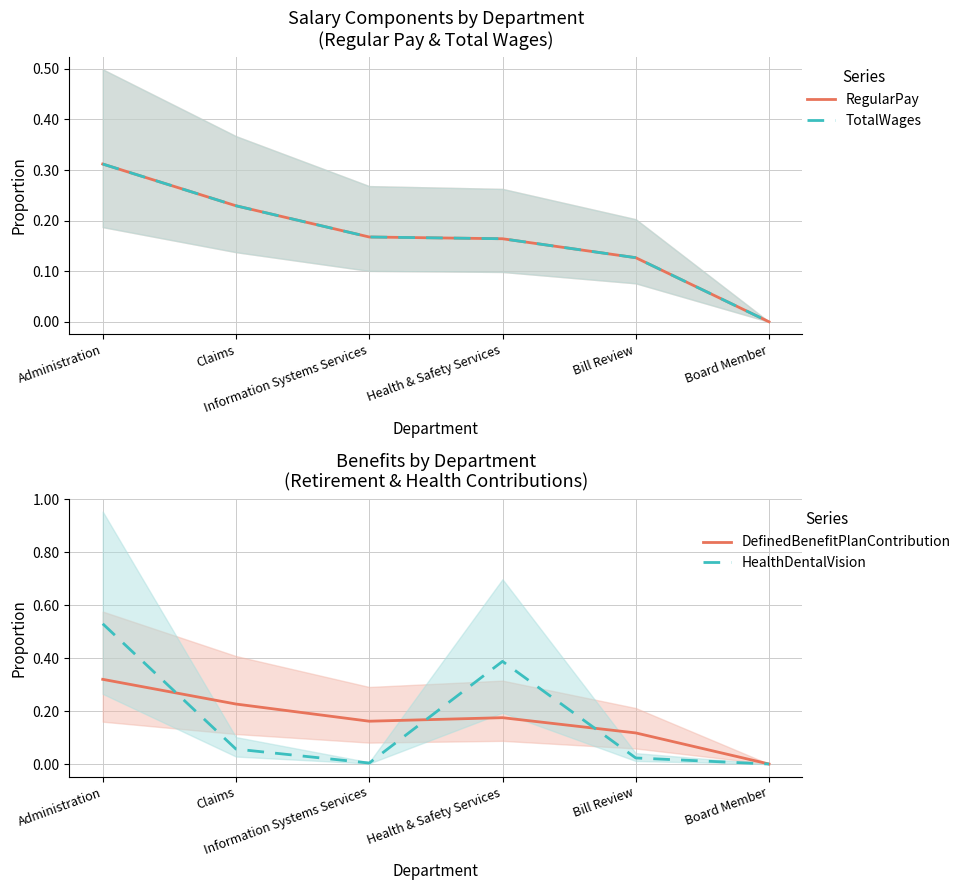

How many lines are shown in the chart?

4